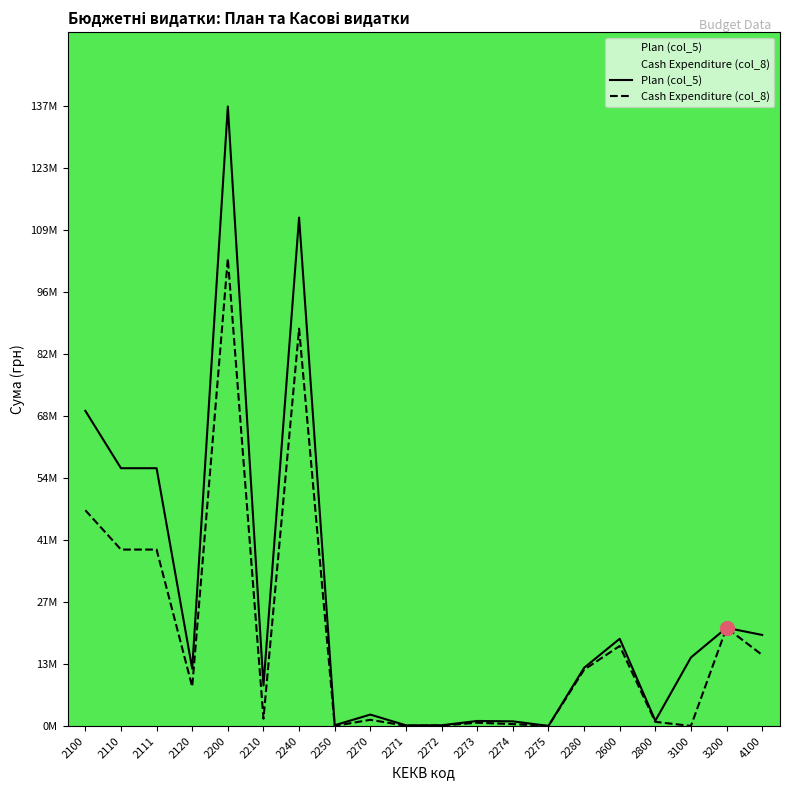

Read the Cash Expenditure (col_8) value at 2111.

39.2